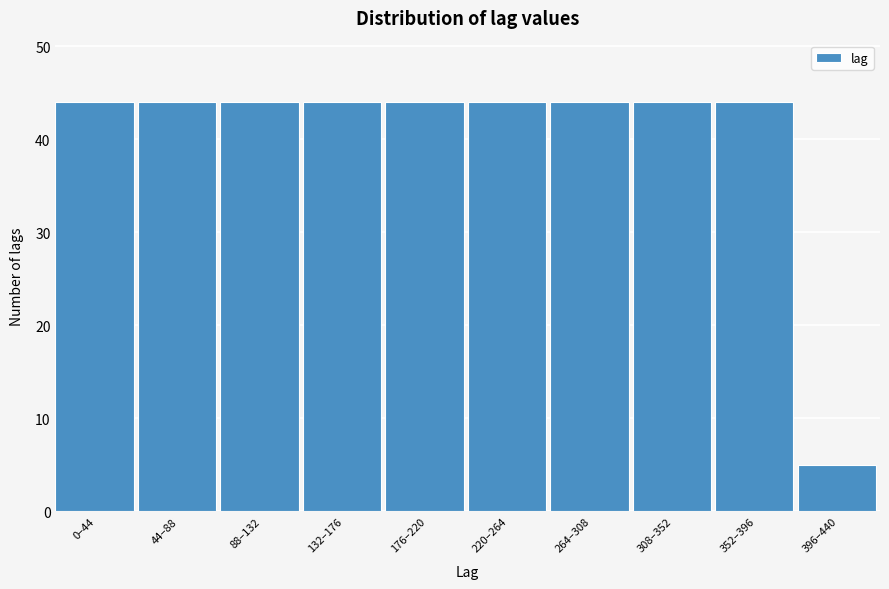

Reading left to right, transcribe all the data shown in this chart.

0–44=44	44–88=44	88–132=44	132–176=44	176–220=44	220–264=44	264–308=44	308–352=44	352–396=44	396–440=5